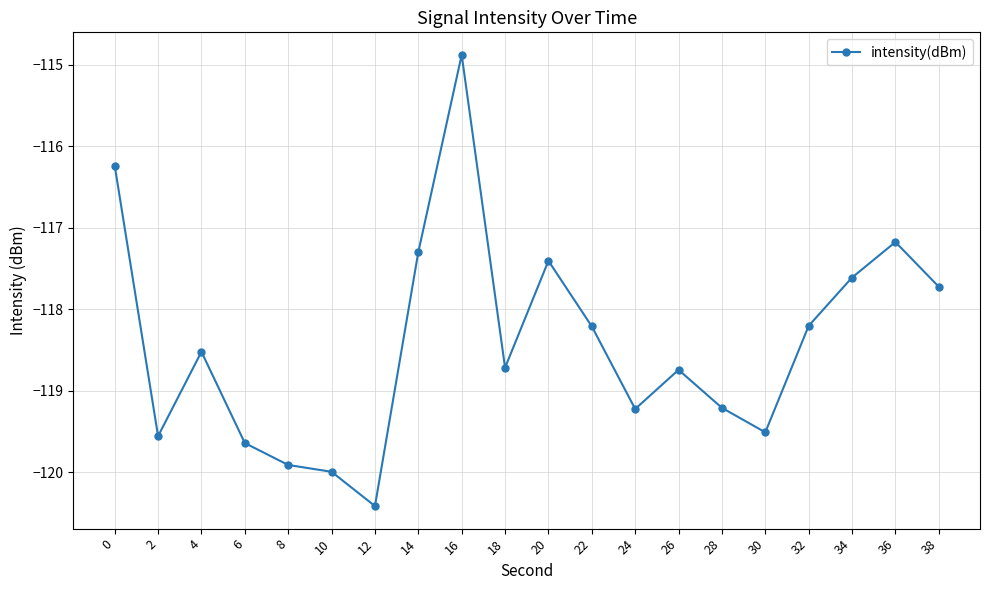

Does the chart have visible grid lines?

Yes